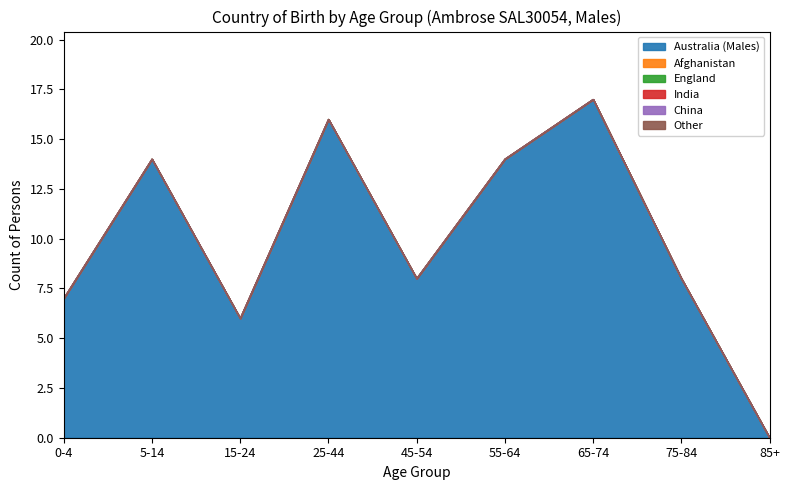

Rank the categories by Australia (Males) value from lowest to highest.

85+, 15-24, 0-4, 45-54, 75-84, 5-14, 55-64, 25-44, 65-74